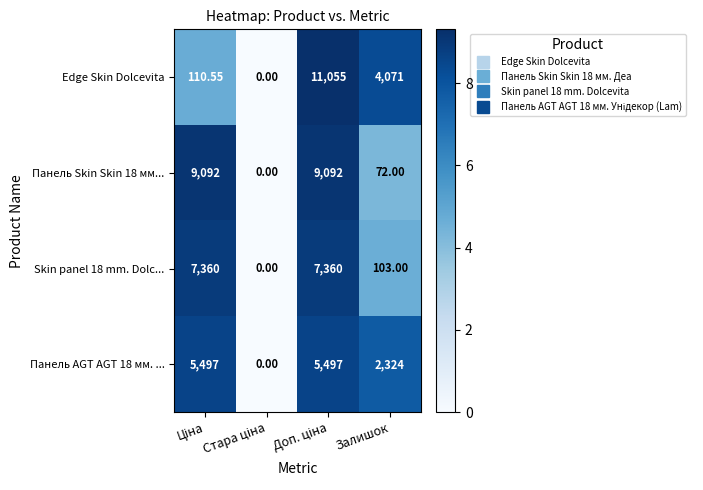

Which series has the largest range (max minus min)?

Edge Skin Dolcevita